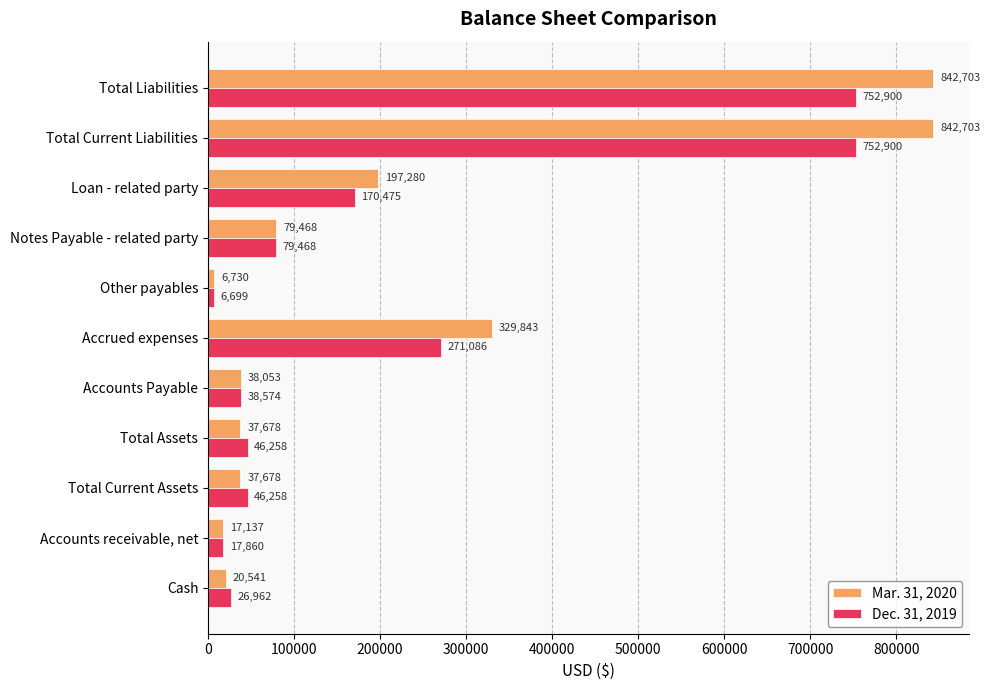

Between Total Current Assets and Total Current Liabilities, which series saw the biggest shift?

Mar. 31, 2020